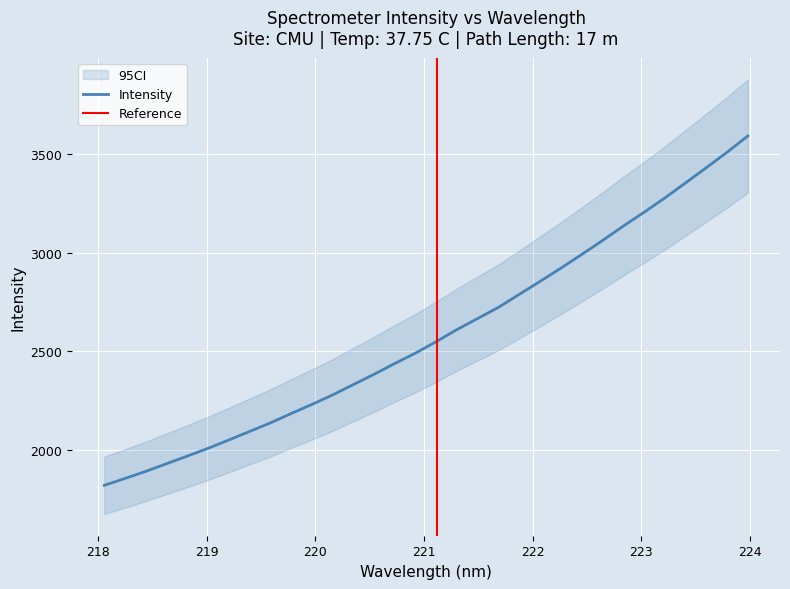

What is the maximum value for Intensity?

3592.4